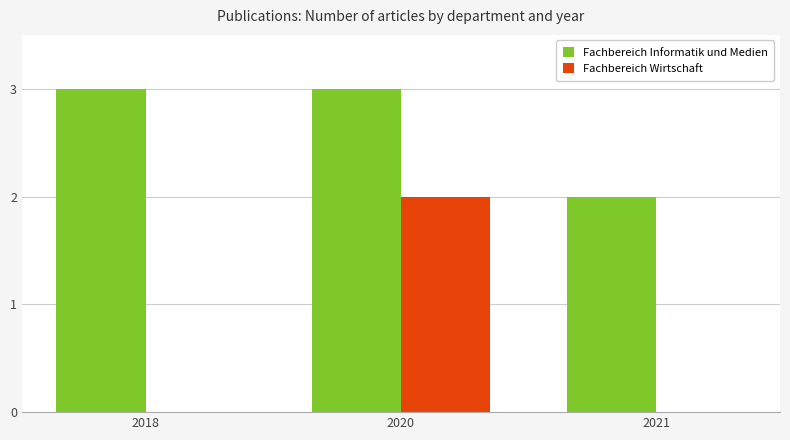

At which label is Fachbereich Informatik und Medien closest to 2?

2021